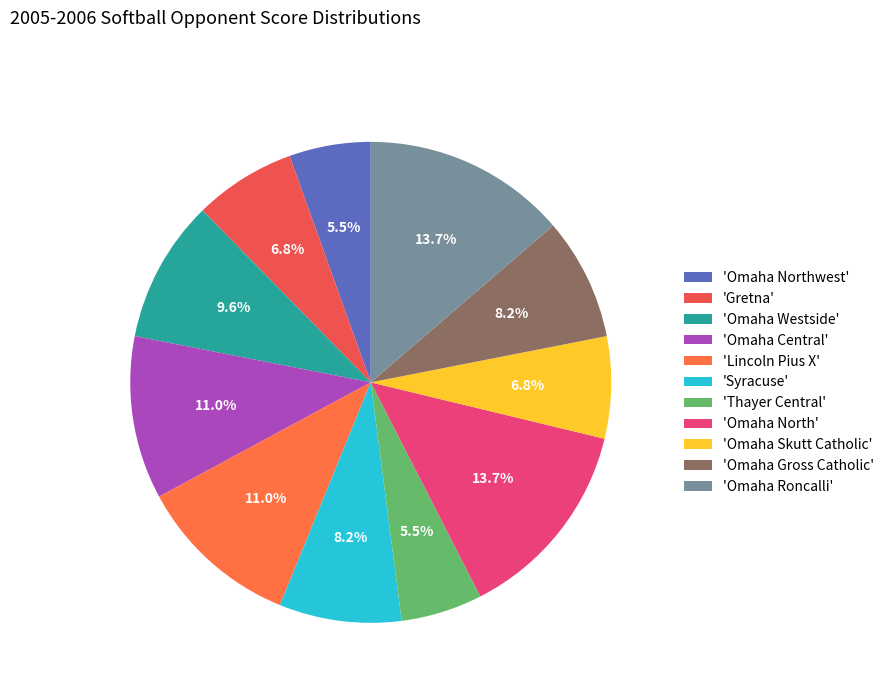

Does any single category account for the majority?

No